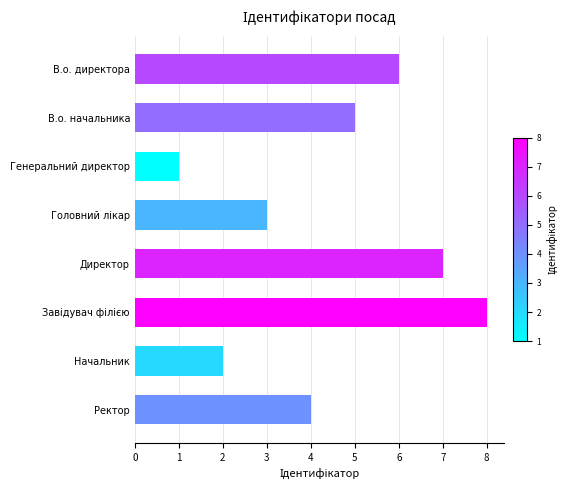

Count the values in the range 3 to 7.

5